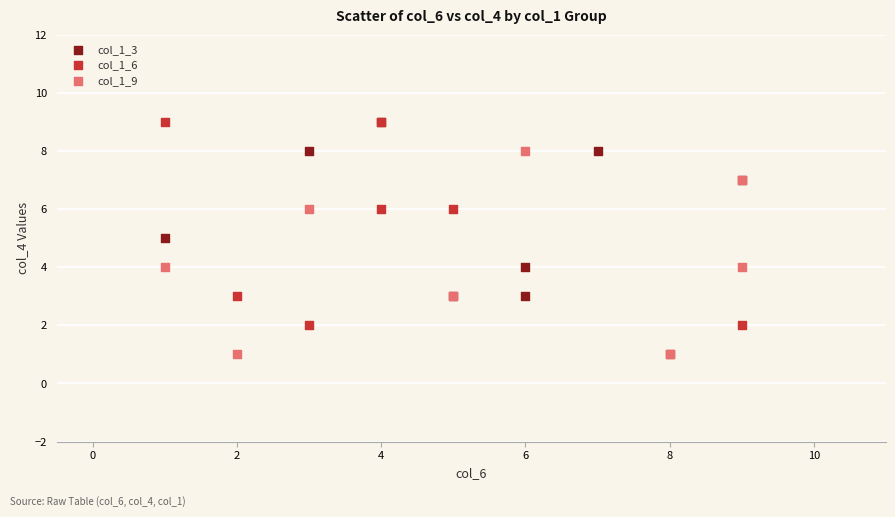

Which series has the largest Y range (max minus min)?

col_1_6